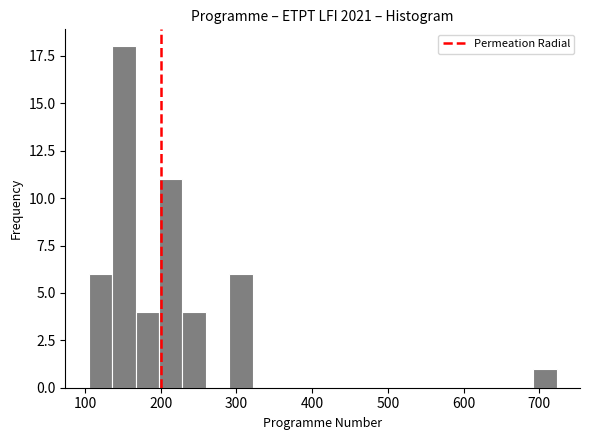

Read against the x-axis, roughly where is the centre of the tallest bar?

150